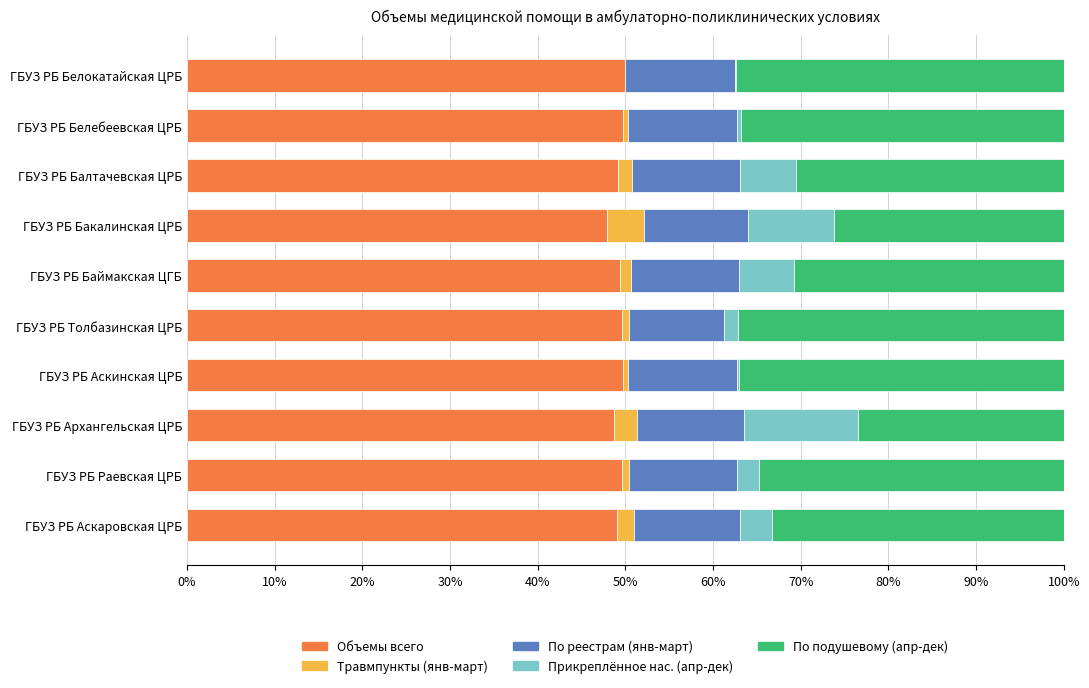

What is the maximum value for Объемы всего?

50.0